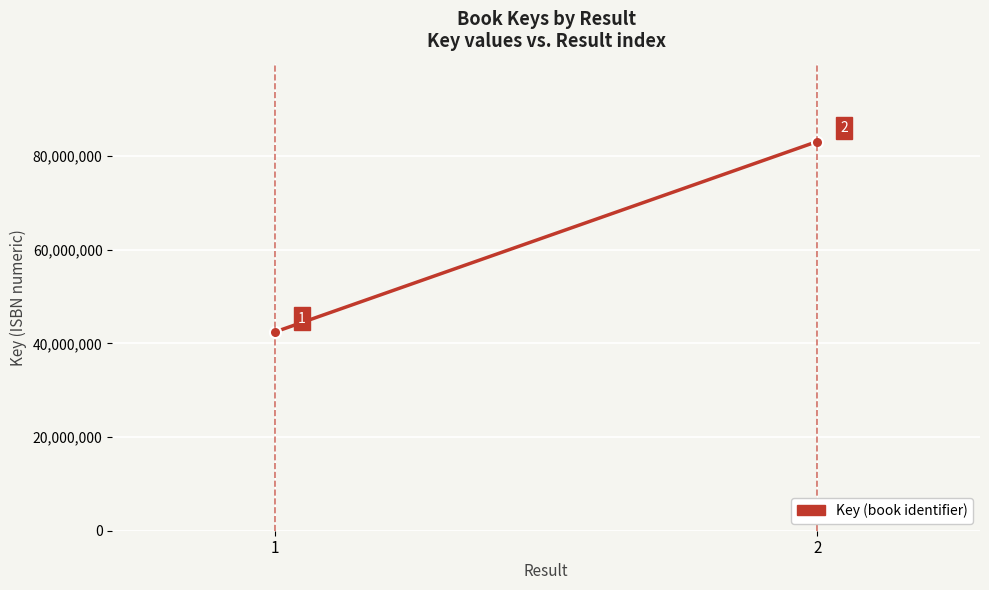

Is this an area chart (filled region under the line)?

No